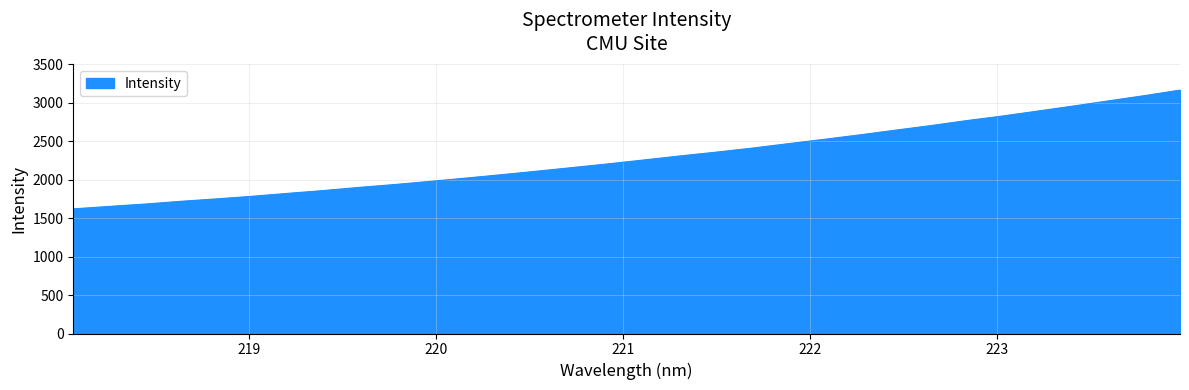

What is the minimum value shown in the chart?

1619.1